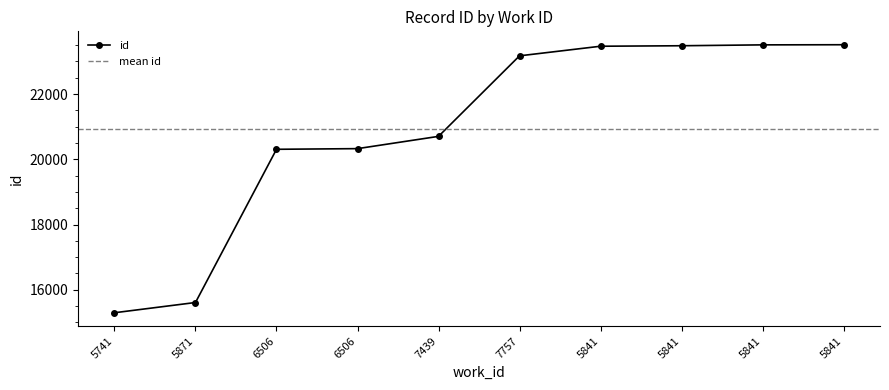

The chart shows a value of 15611 at 5871. True or false?

True